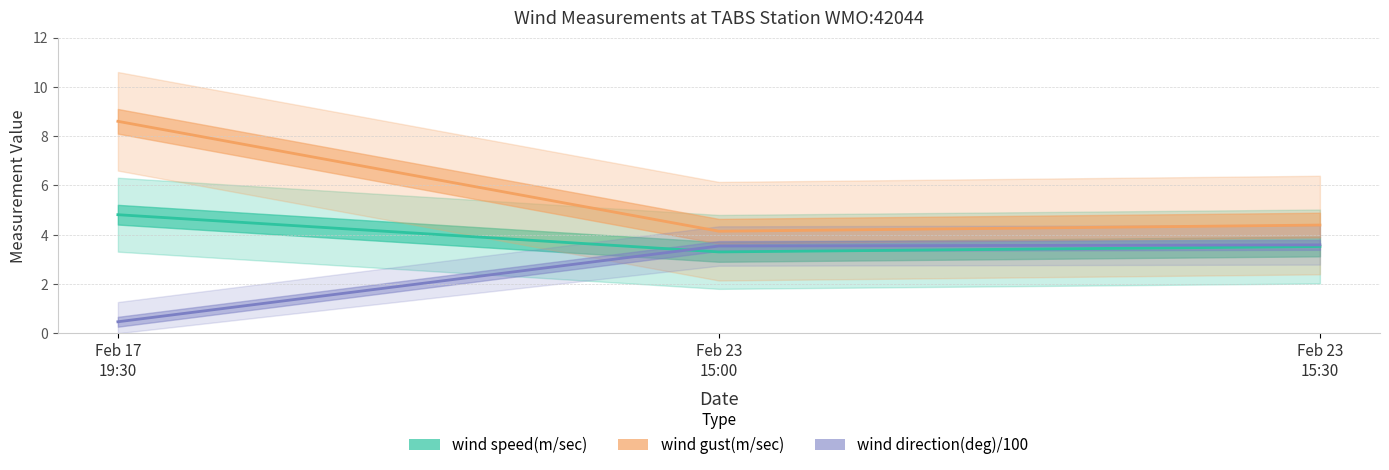

What is the difference between the maximum and minimum values in the wind gust(m/sec) series?

4.5